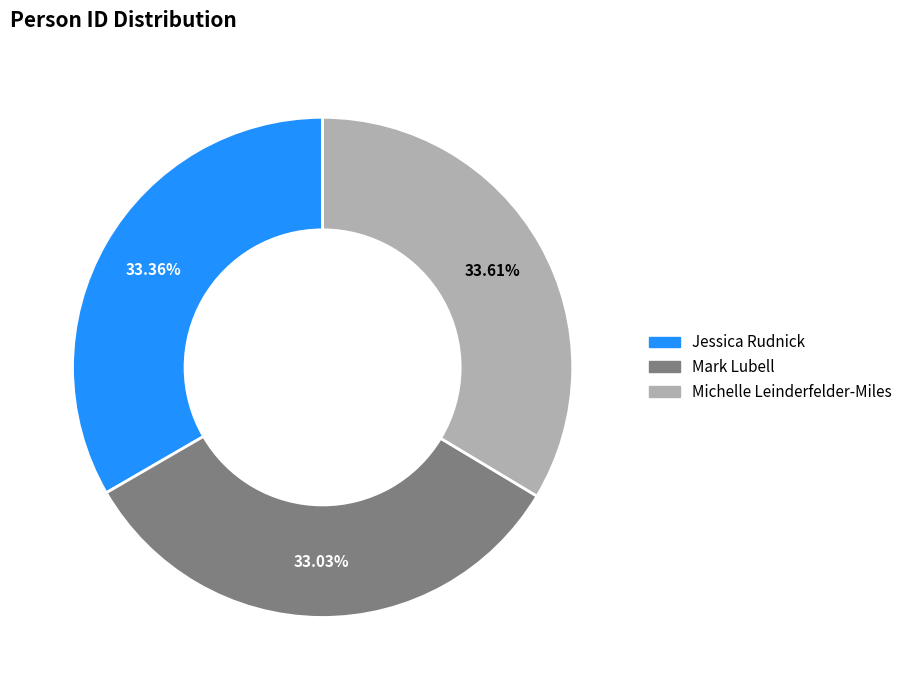

How many segments does this pie chart have?

3